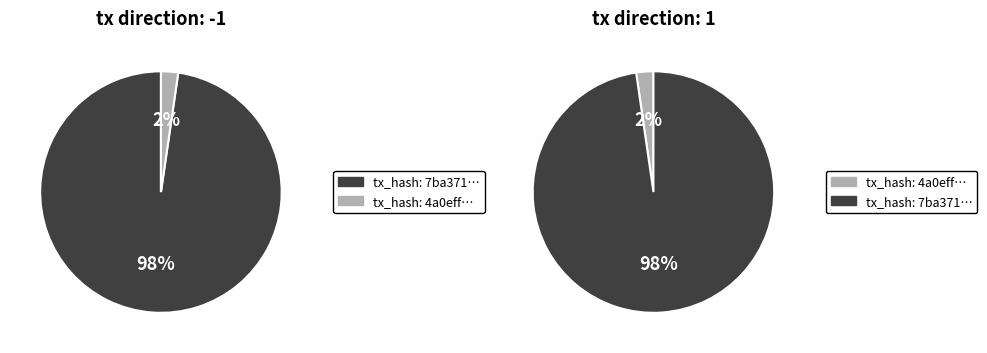

Is it true that 1 is 1% of the pie?

False